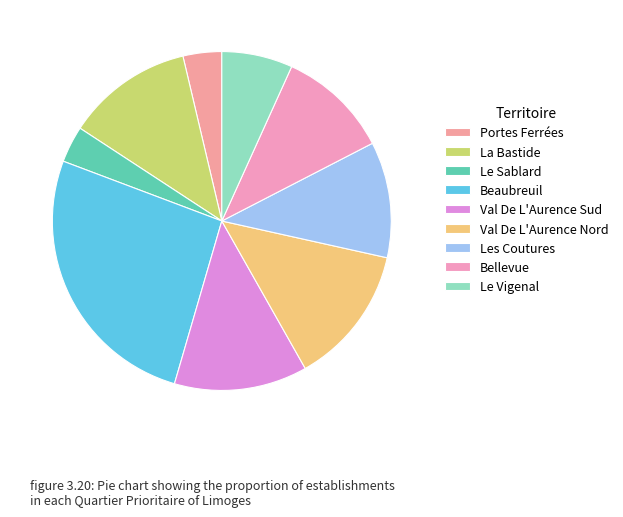

How many segments does this pie chart have?

9